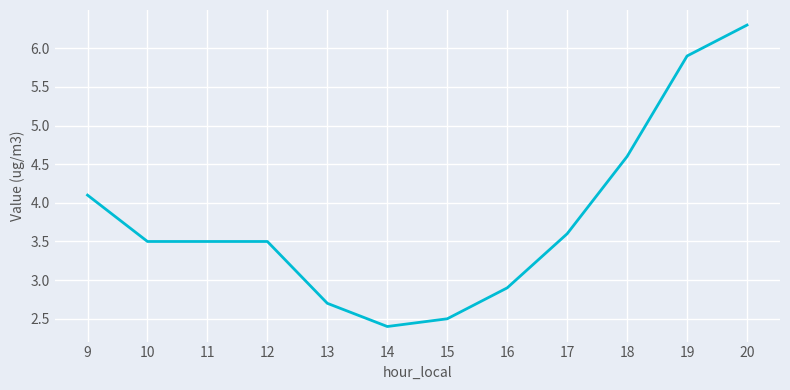

Count the number of values greater than 3.

8